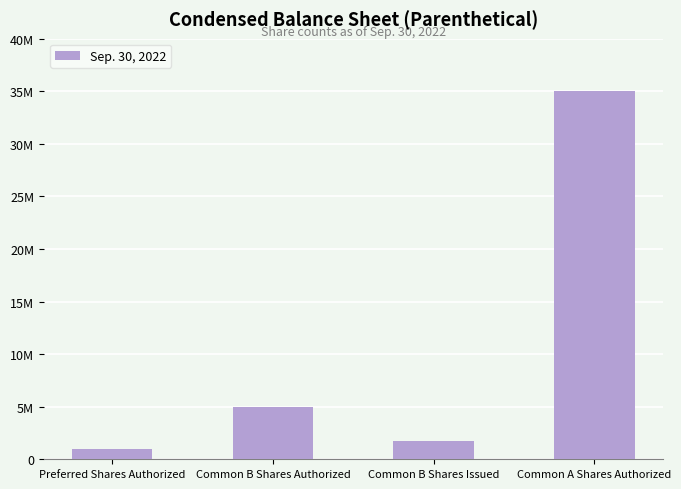

List the labels in order of value, smallest first.

Preferred Shares Authorized, Common B Shares Issued, Common B Shares Authorized, Common A Shares Authorized